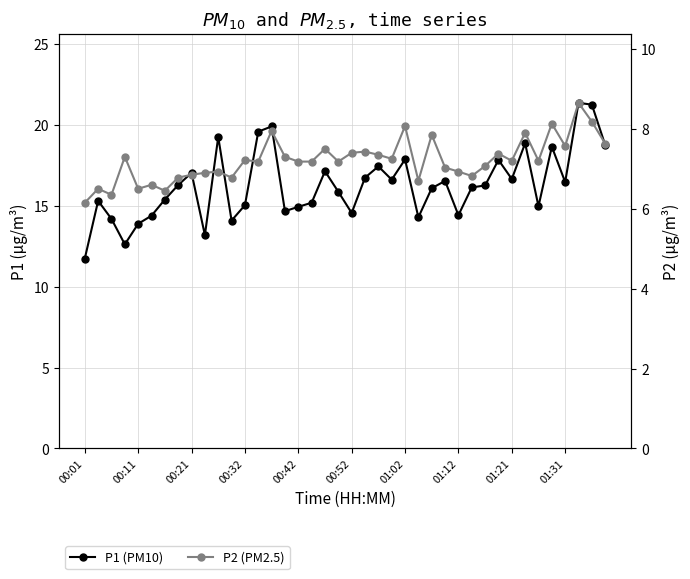

What are all the series names shown in the legend?

P1 (PM10), P2 (PM2.5)